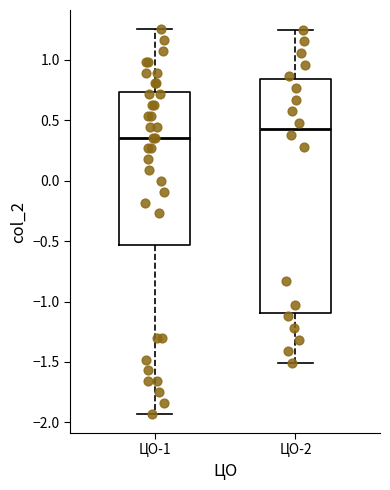

Which box has the highest median line?

ЦО-2